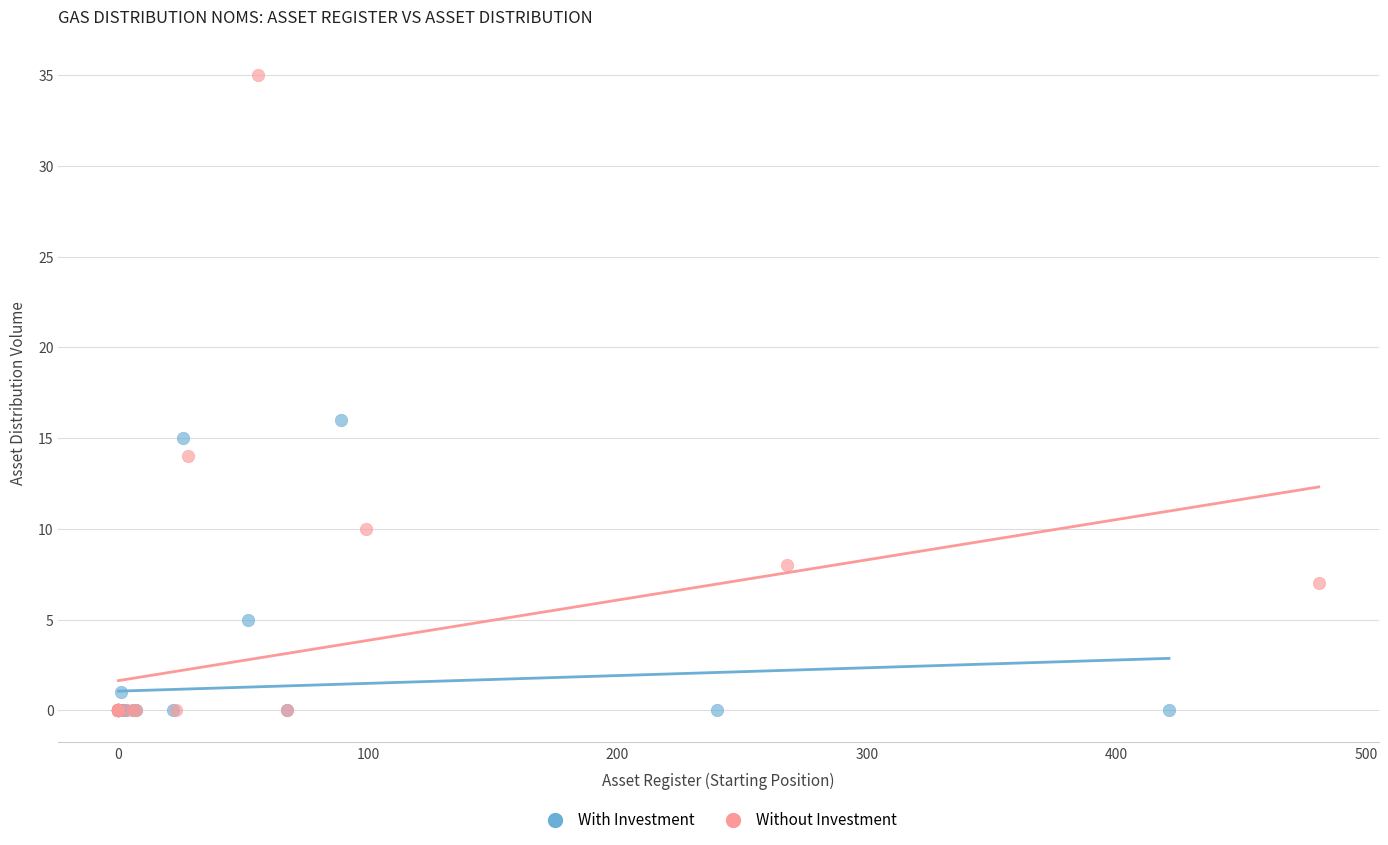

Which series has the widest spread of Y values?

Without Investment